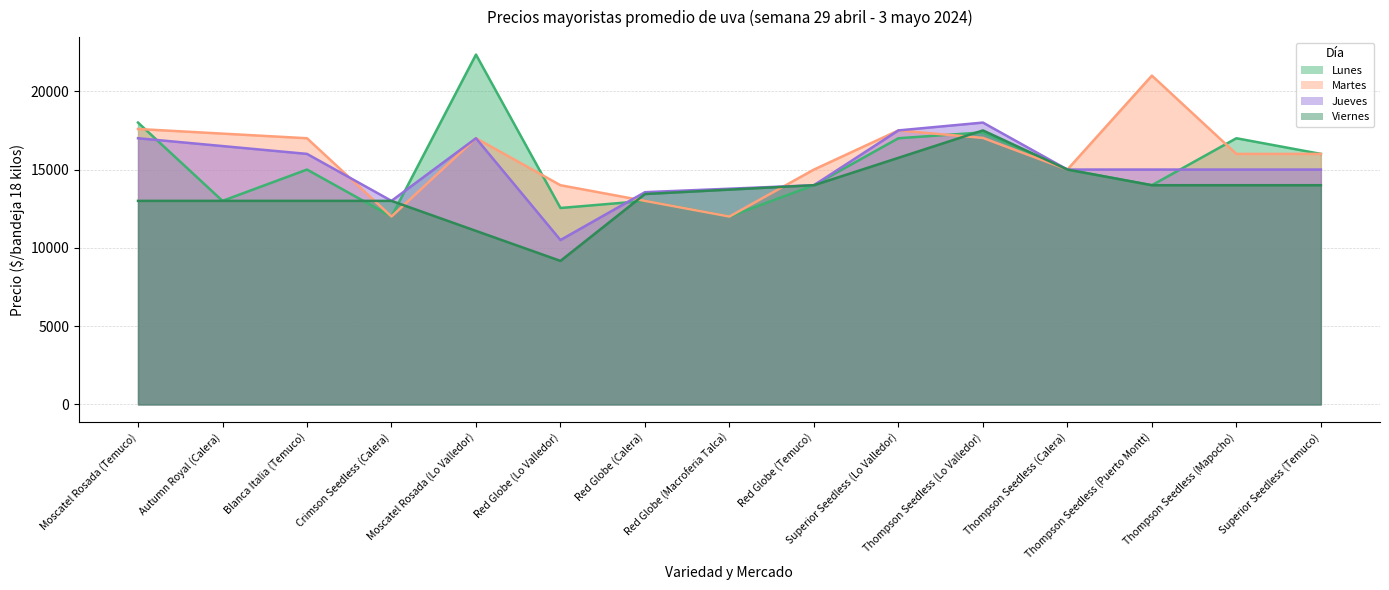

Where is the first local maximum for Lunes?

Blanca Italia (Temuco)